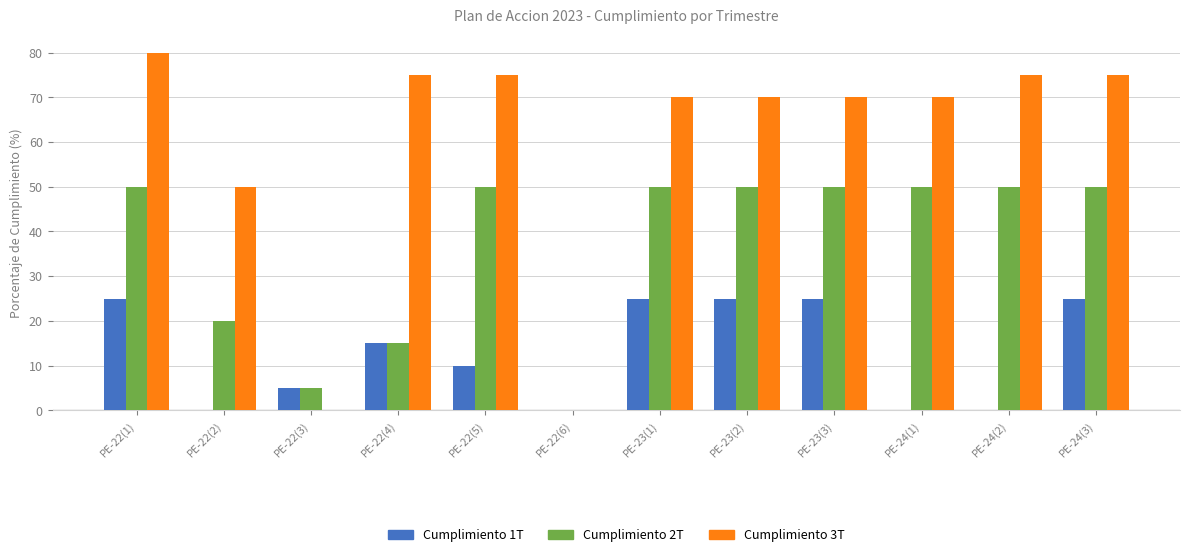

Read the Cumplimiento 2T value at PE-22(1), to the nearest 10.

50